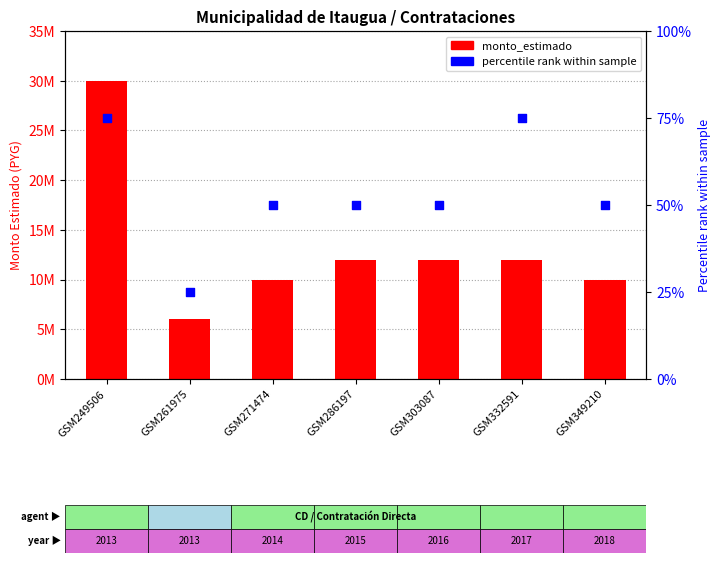

At which category is the sum across all series the highest?

GSM249506